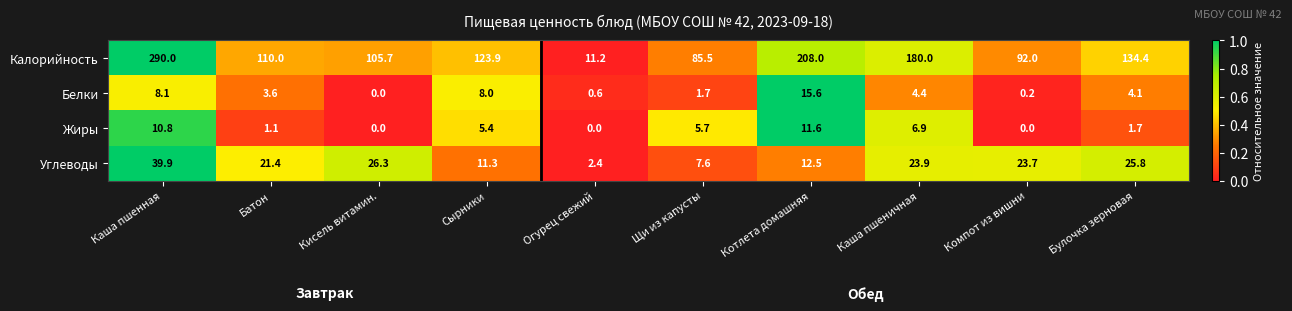

List the series in order of their peak value, highest first.

Калорийность, Углеводы, Белки, Жиры